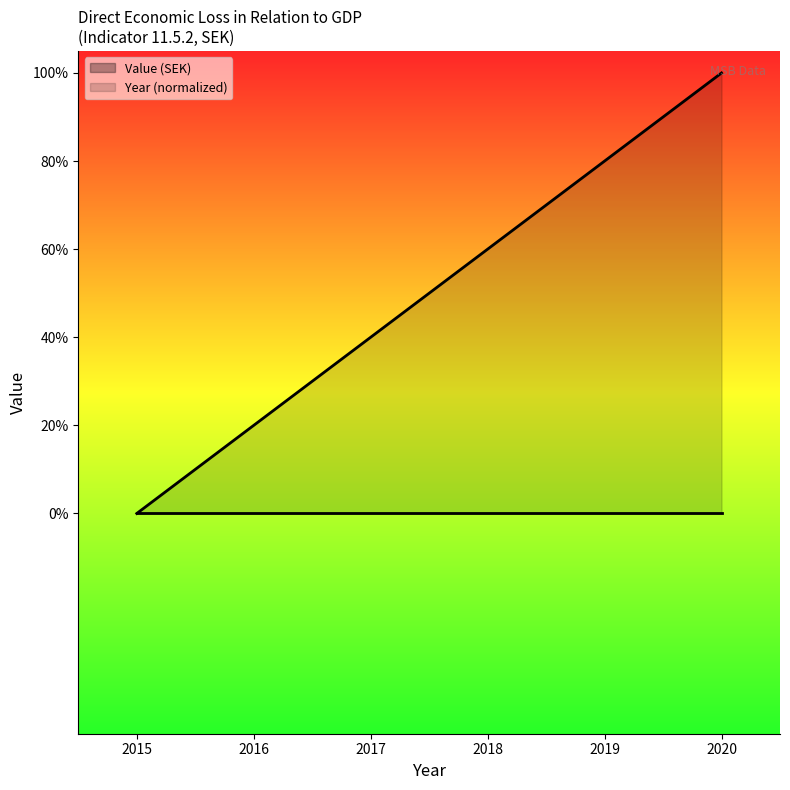

Between 2018 and 2015, which is larger?

2018